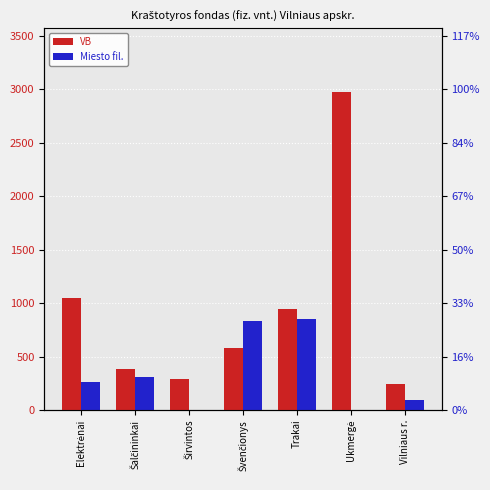

Reading right to left, what are all the values shown in this chart?

VB: Vilniaus r.=240	Ukmergė=2974	Trakai=940	Švenčionys=581	Širvintos=287	Šalčininkai=386	Elektrėnai=1043
Miesto fil.: Vilniaus r.=93	Ukmergė=0	Trakai=855	Švenčionys=836	Širvintos=0	Šalčininkai=306	Elektrėnai=261